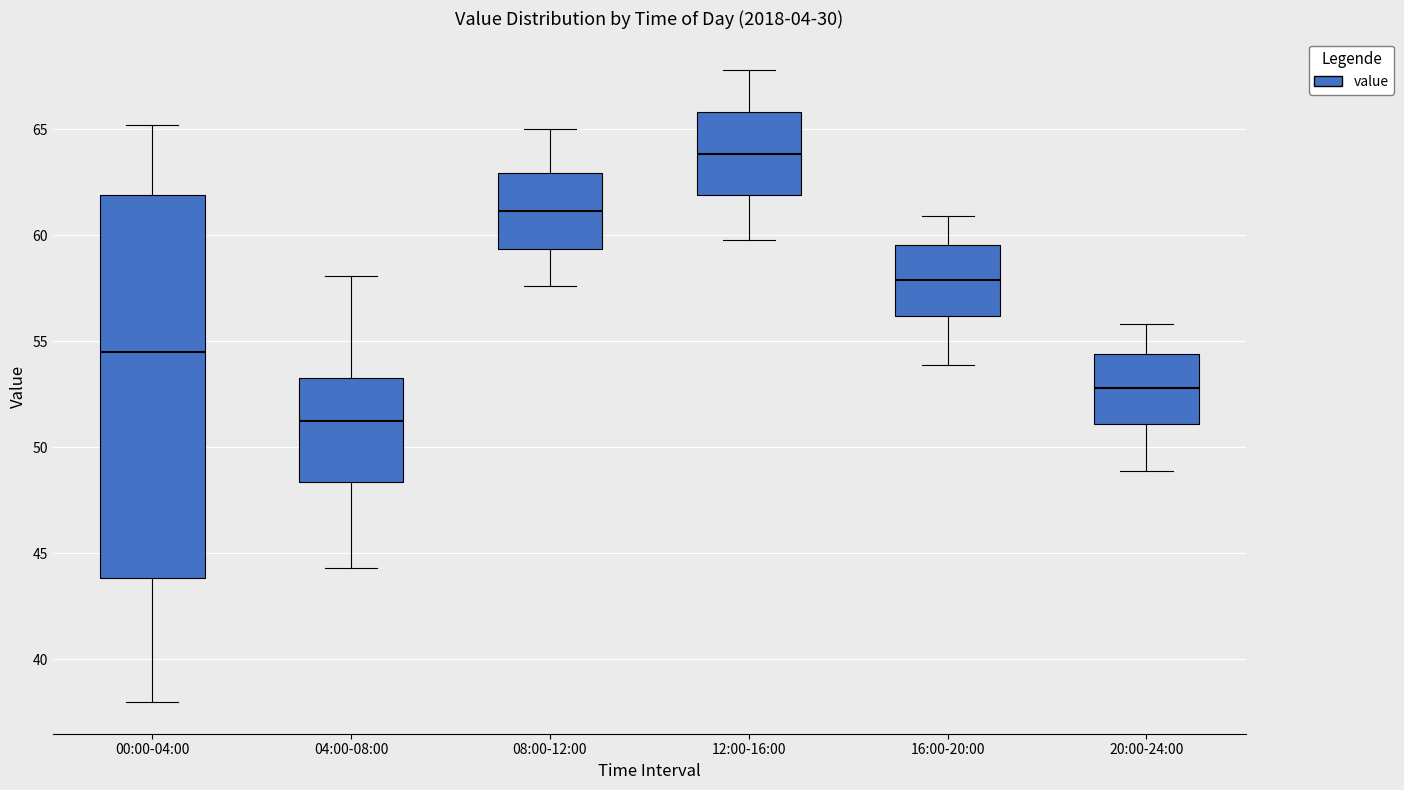

Which box has the lowest median line?

04:00-08:00